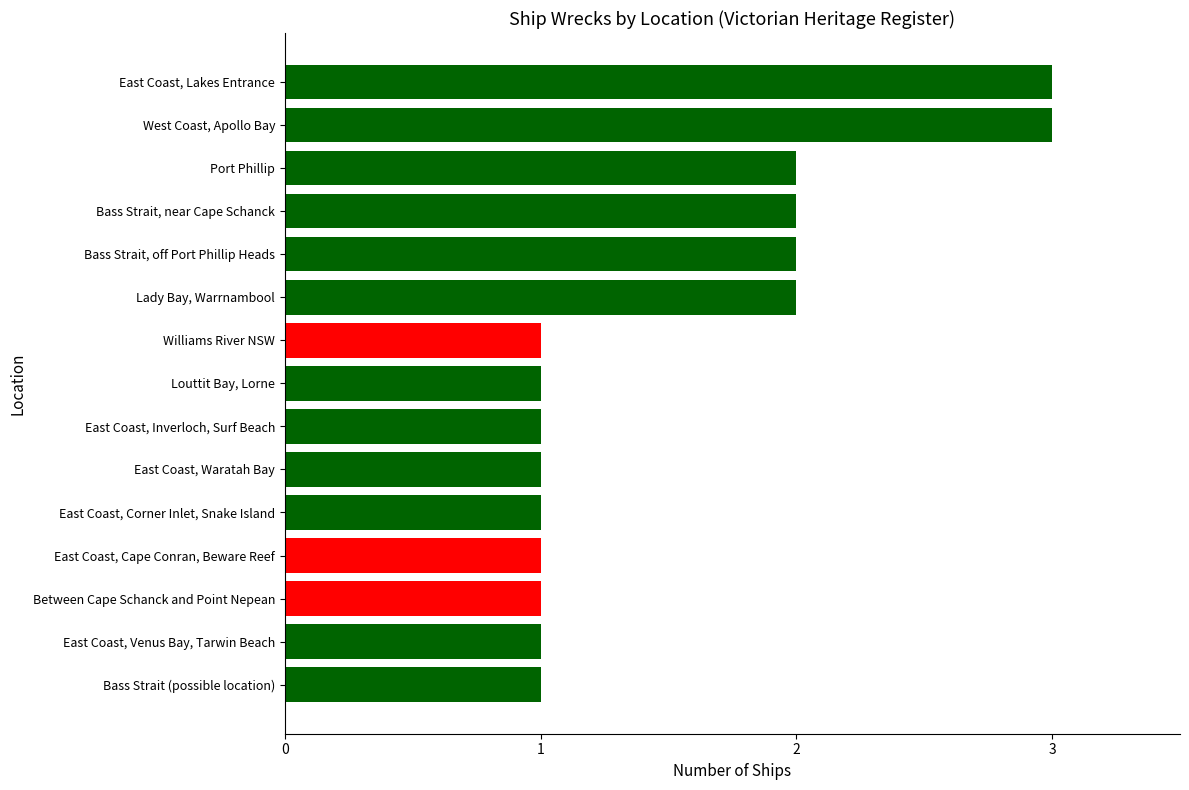

What is the sum of the values at Lady Bay, Warrnambool and East Coast, Cape Conran, Beware Reef?

3